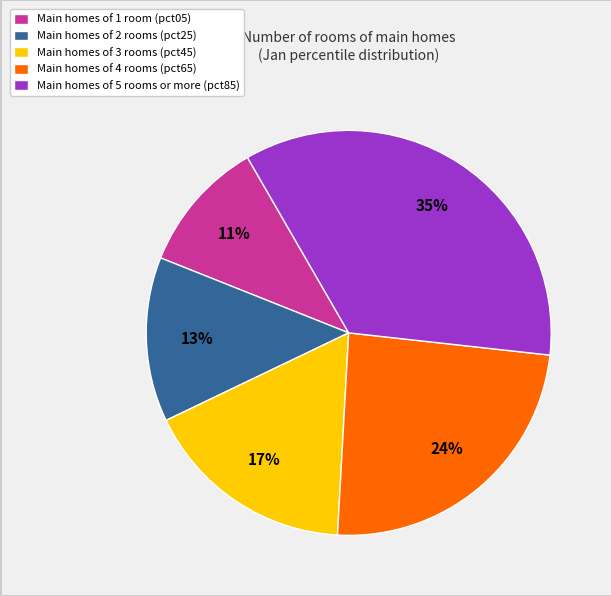

True or false: Main homes of 4 rooms (pct65) accounts for 11% of the total.

False